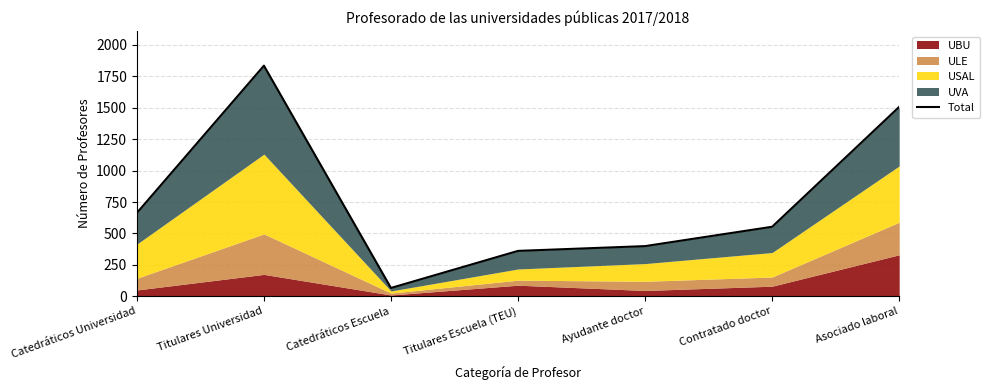

What is the label of the 6th point from the left?

Contratado doctor